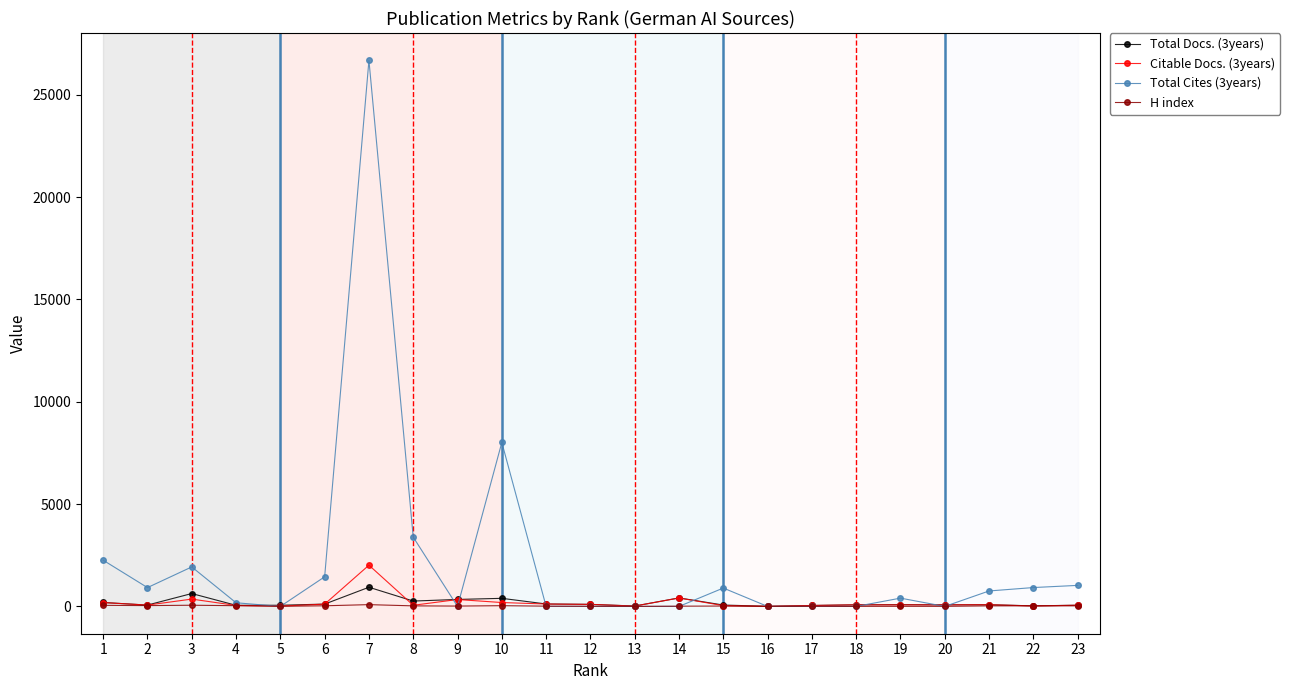

True or false: Total Docs. (3years) has more than 0 points higher than both neighbors.

True